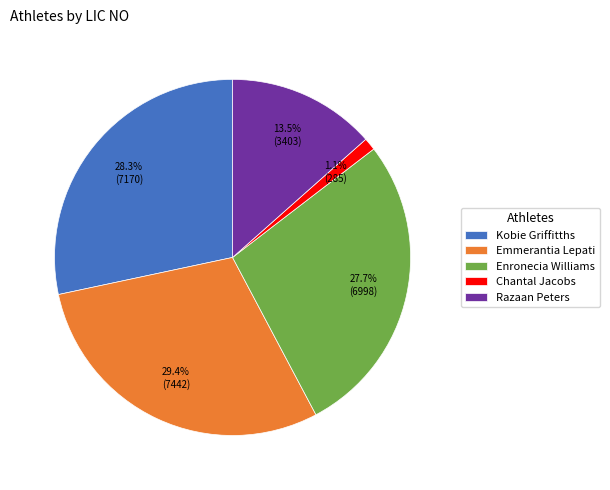

Which has a higher value, Emmerantia Lepati or Chantal Jacobs?

Emmerantia Lepati